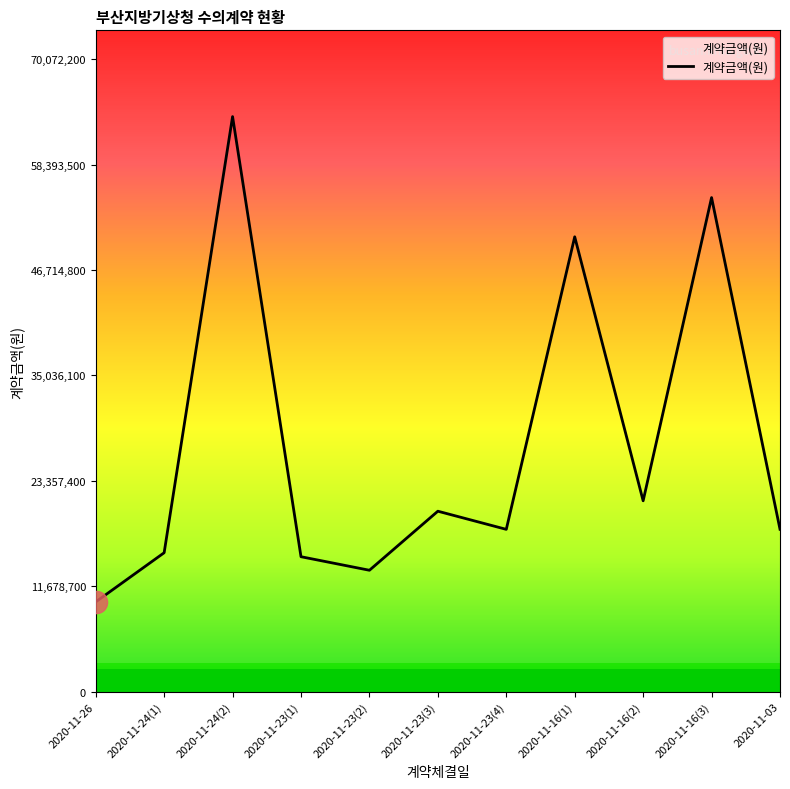

The chart shows a value of 15400000 at 2020-11-24(1). True or false?

True